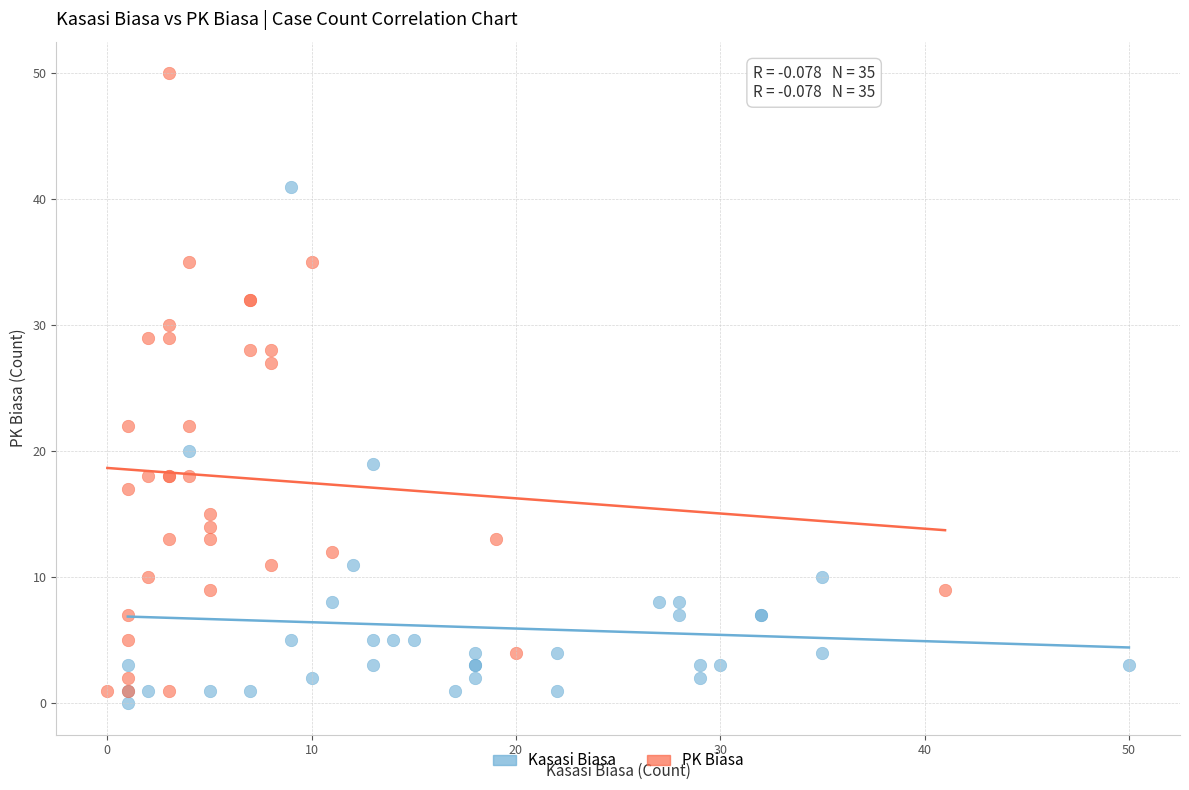

Which series contains the lowest Y value?

Kasasi Biasa